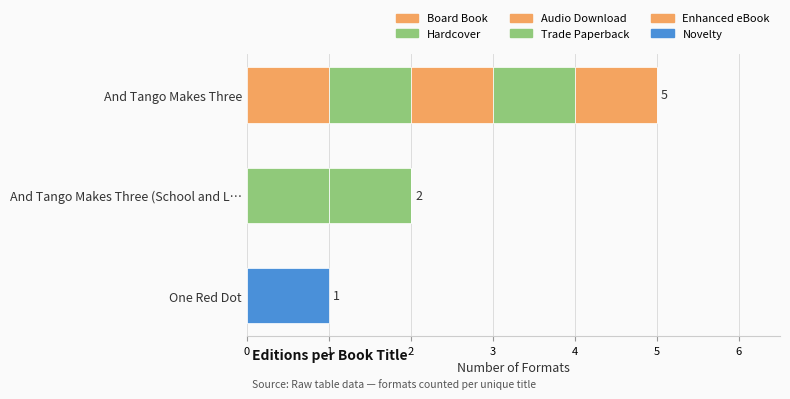

How many data points does each series have?

3